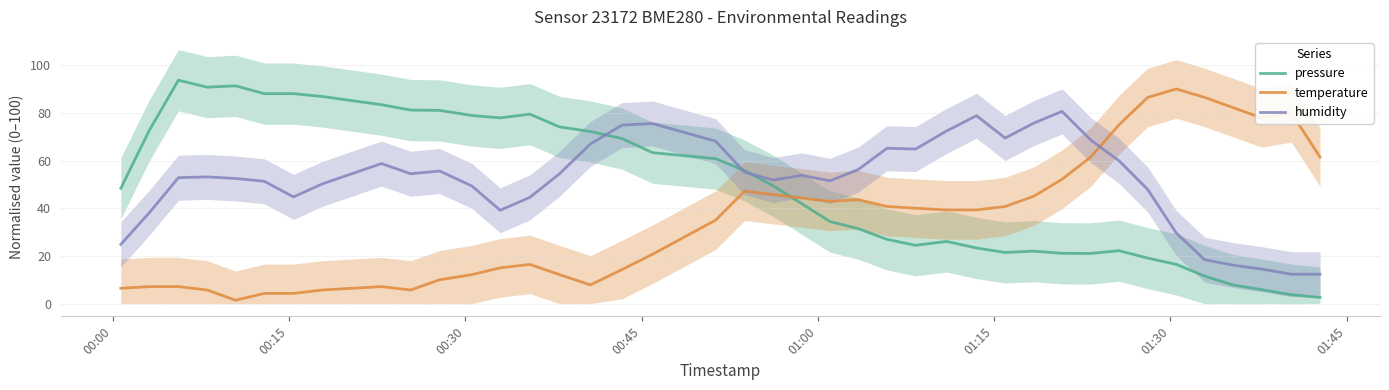

What is the average value of the temperature series?

35.5